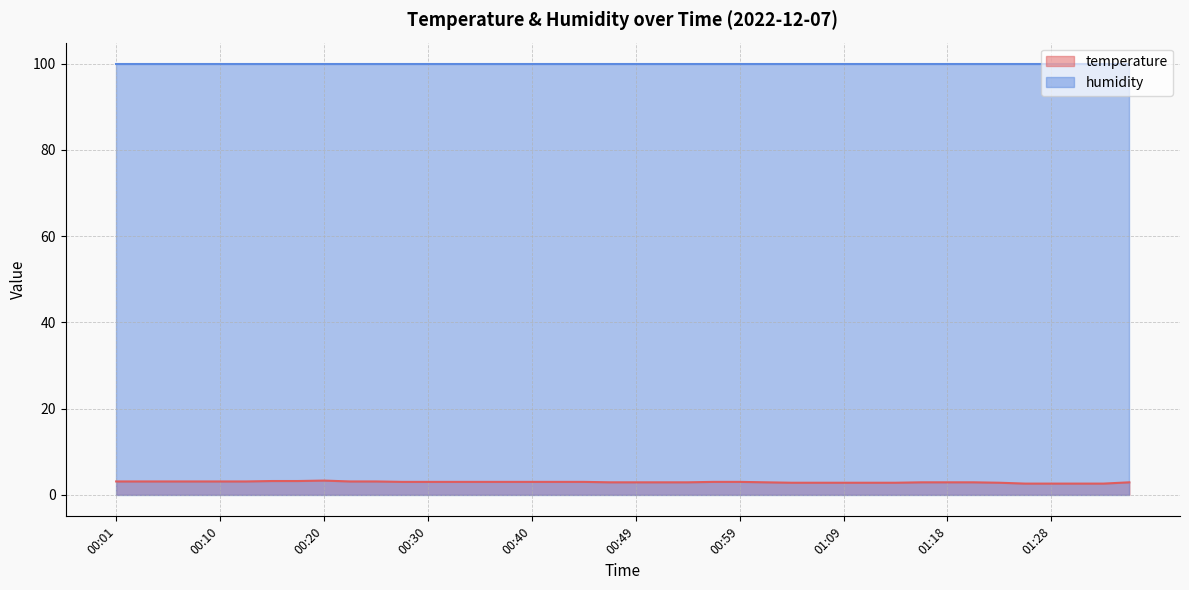

Rank the categories by value from lowest to highest.

01:26, 01:28, 01:31, 01:33, 01:04, 01:06, 01:09, 01:11, 01:14, 01:23, 00:47, 00:49, 00:52, 00:54, 01:01, 01:16, 01:18, 01:21, 01:36, 00:27, 00:30, 00:32, 00:35, 00:37, 00:40, 00:42, 00:44, 00:57, 00:59, 00:01, 00:03, 00:06, 00:08, 00:10, 00:13, 00:23, 00:25, 00:15, 00:18, 00:20